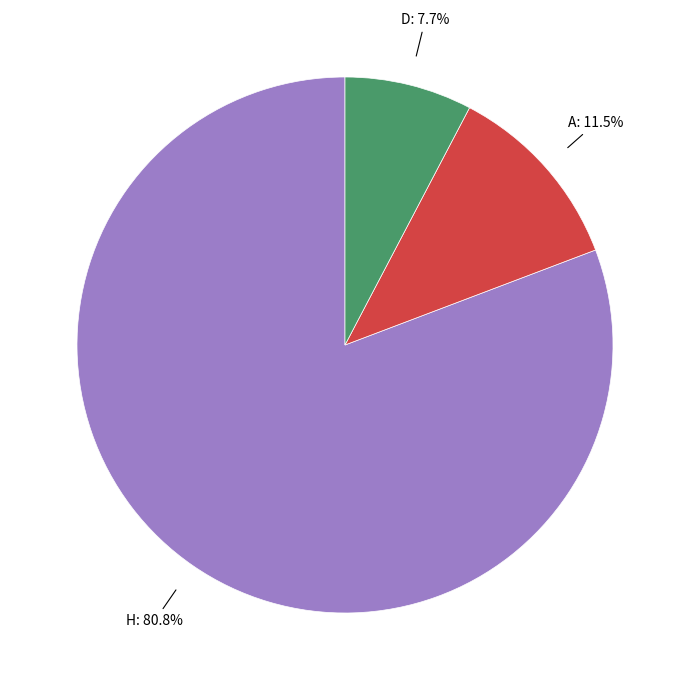

Is there any slice that represents more than half of the pie?

Yes